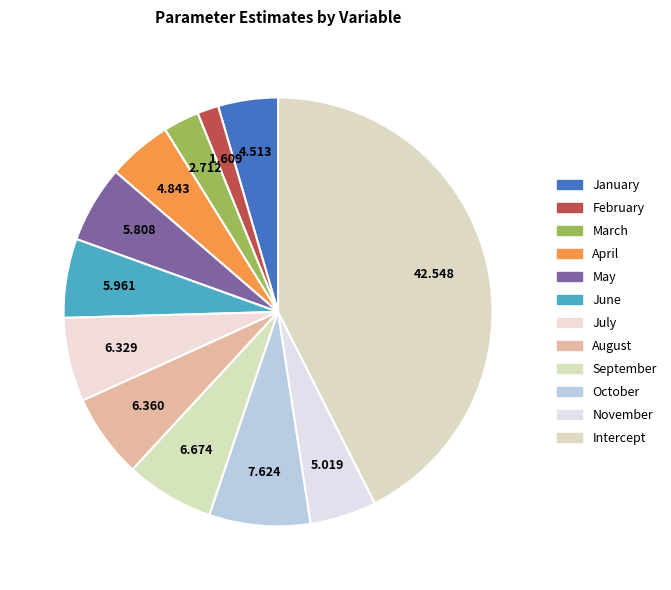

Count the number of slices in the pie.

12